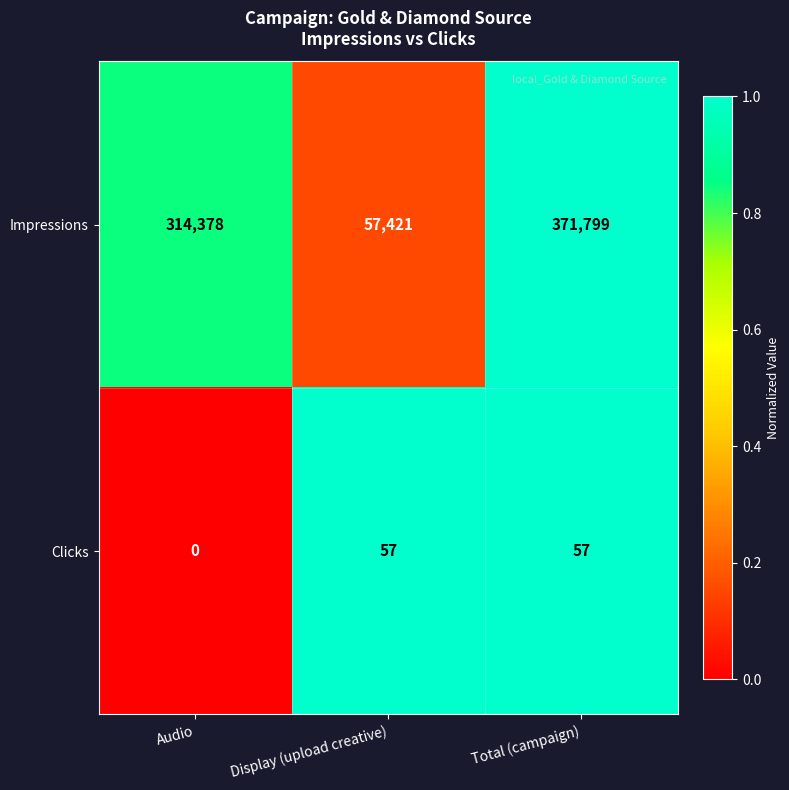

Which label corresponds to the smallest value in the chart?

Audio